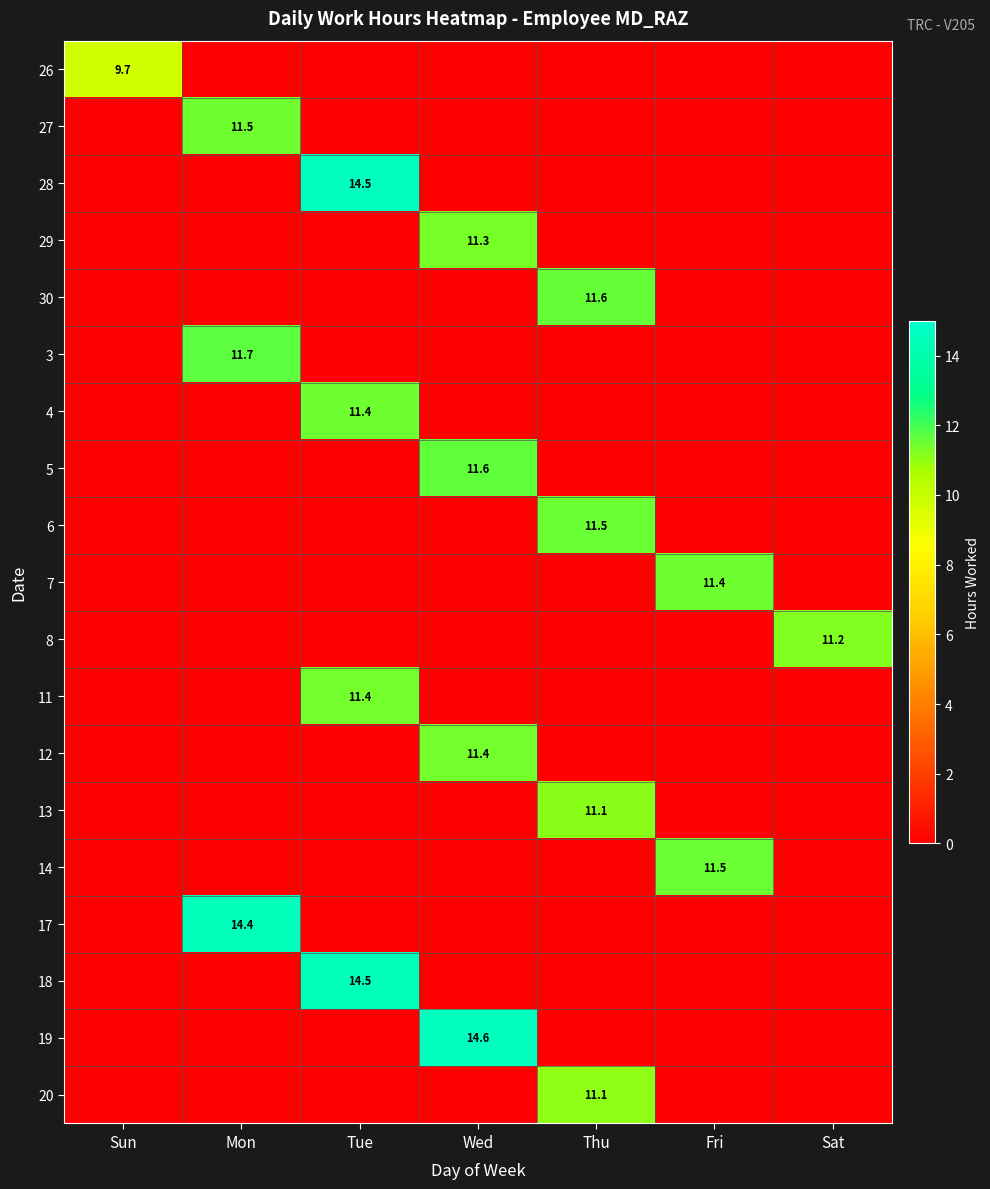

What is the sum of all 4 values?

11.4